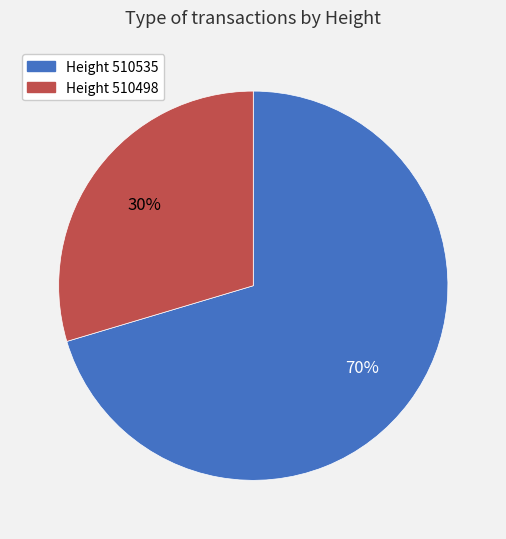

To the nearest percent, what is the average slice percentage?

50%